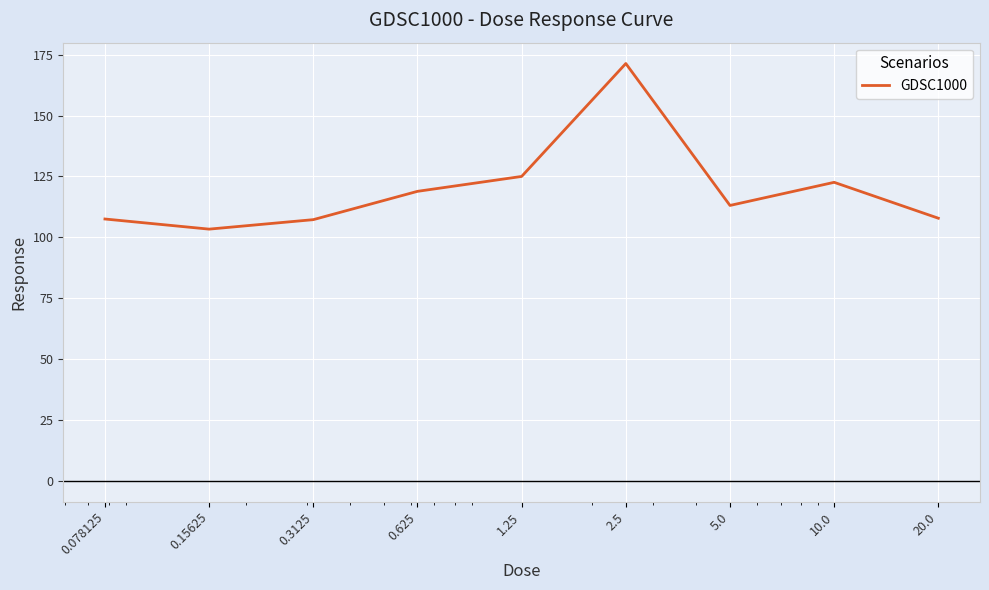

What is the maximum value shown in the chart?

171.4